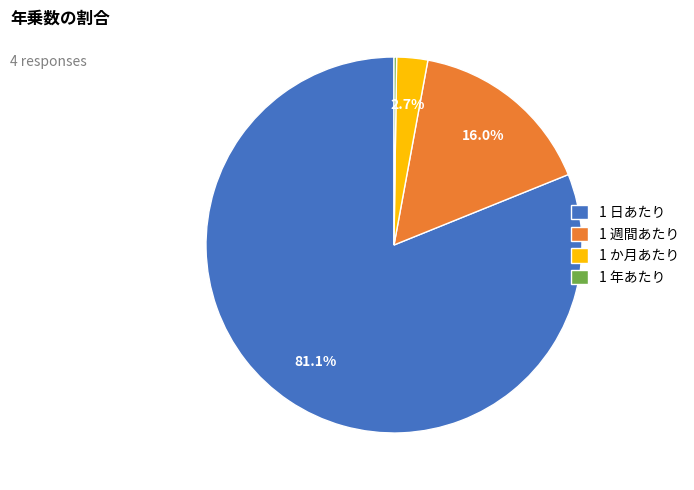

What is the largest slice in the pie chart?

1 日あたり